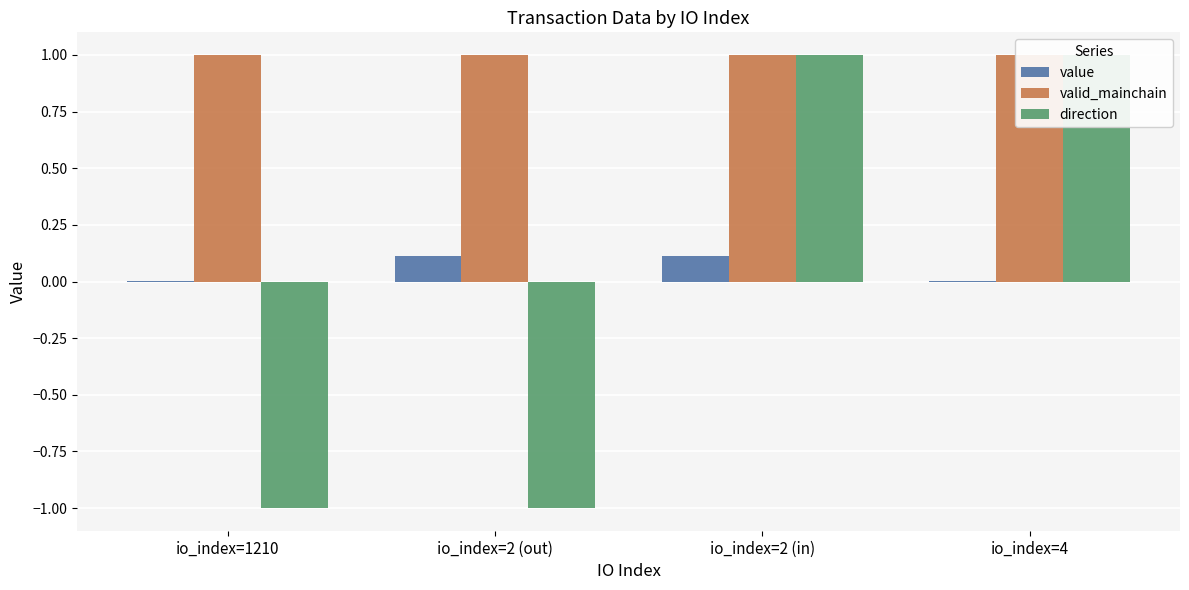

True or false: valid_mainchain has a value of 0.5 at io_index=2 (in).

False